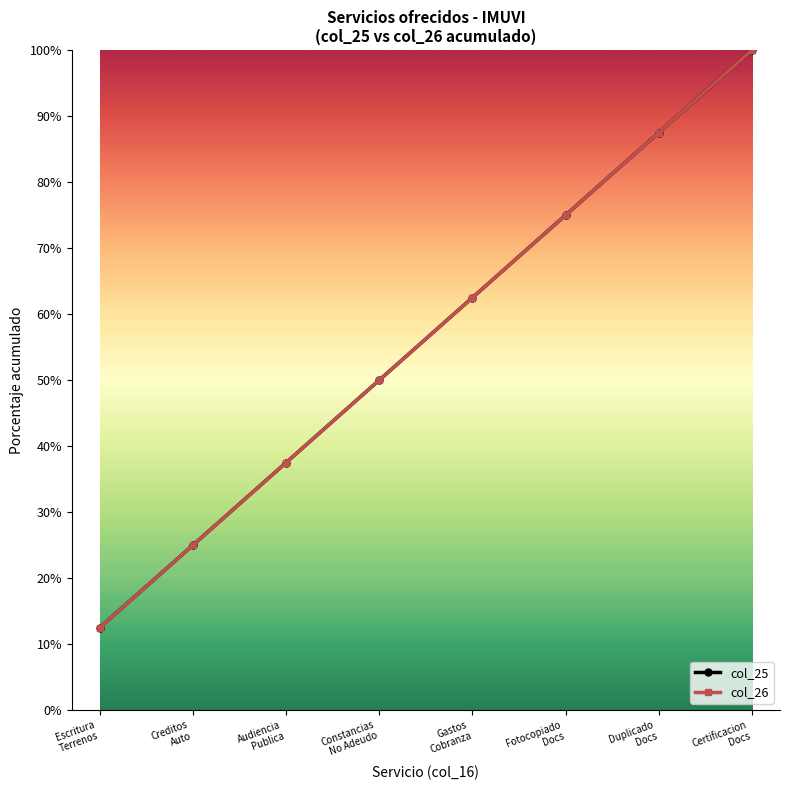

Is this an area chart (filled region under the line)?

No